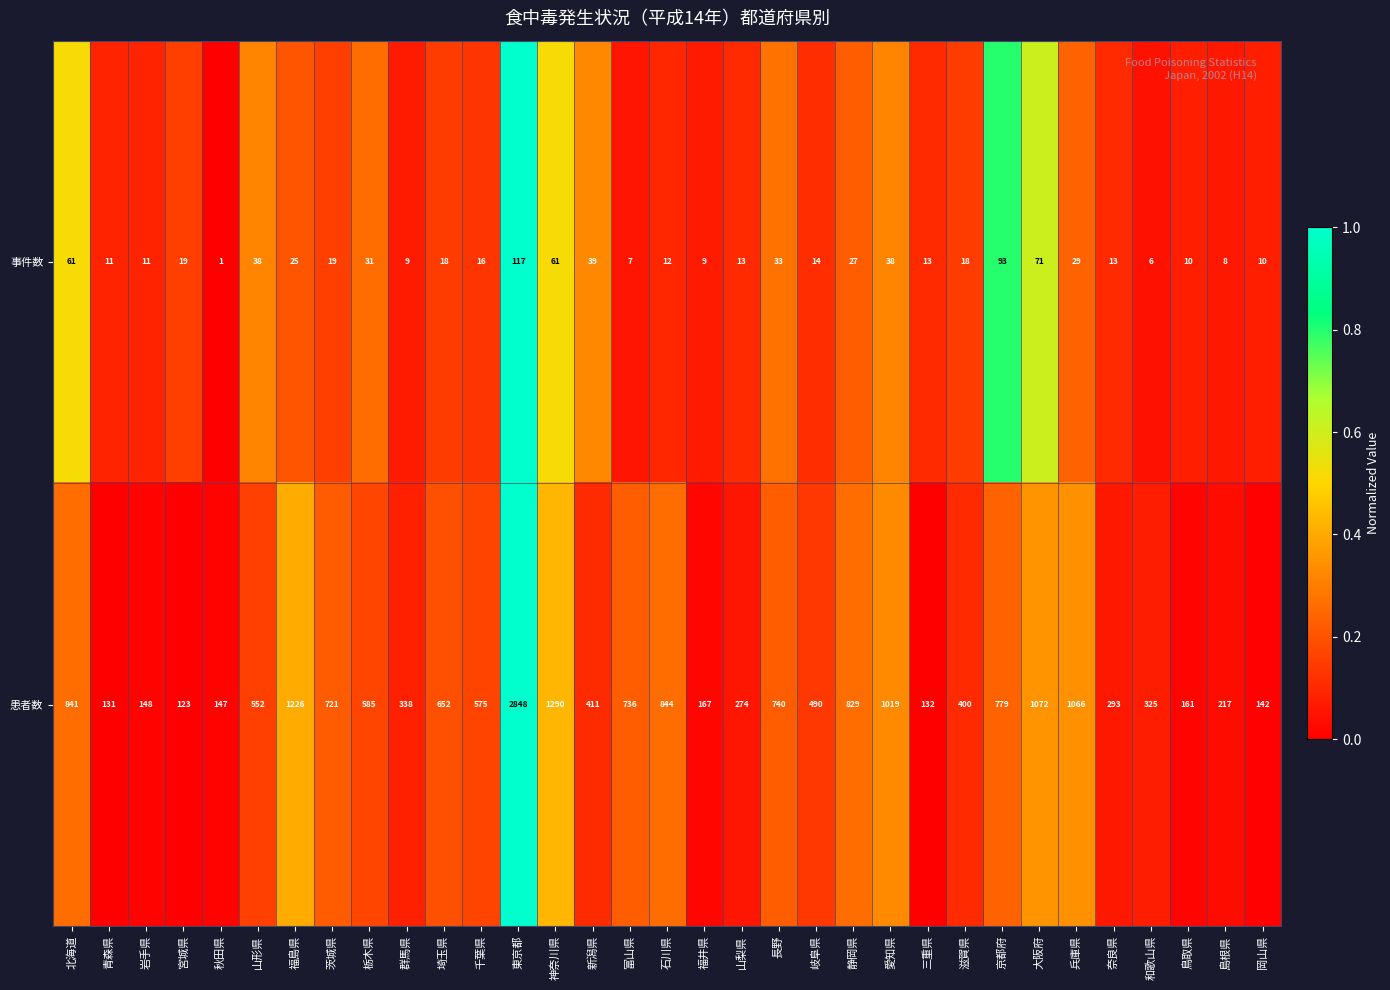

The value of 事件数 at 愛知県 is 11. True or false?

False